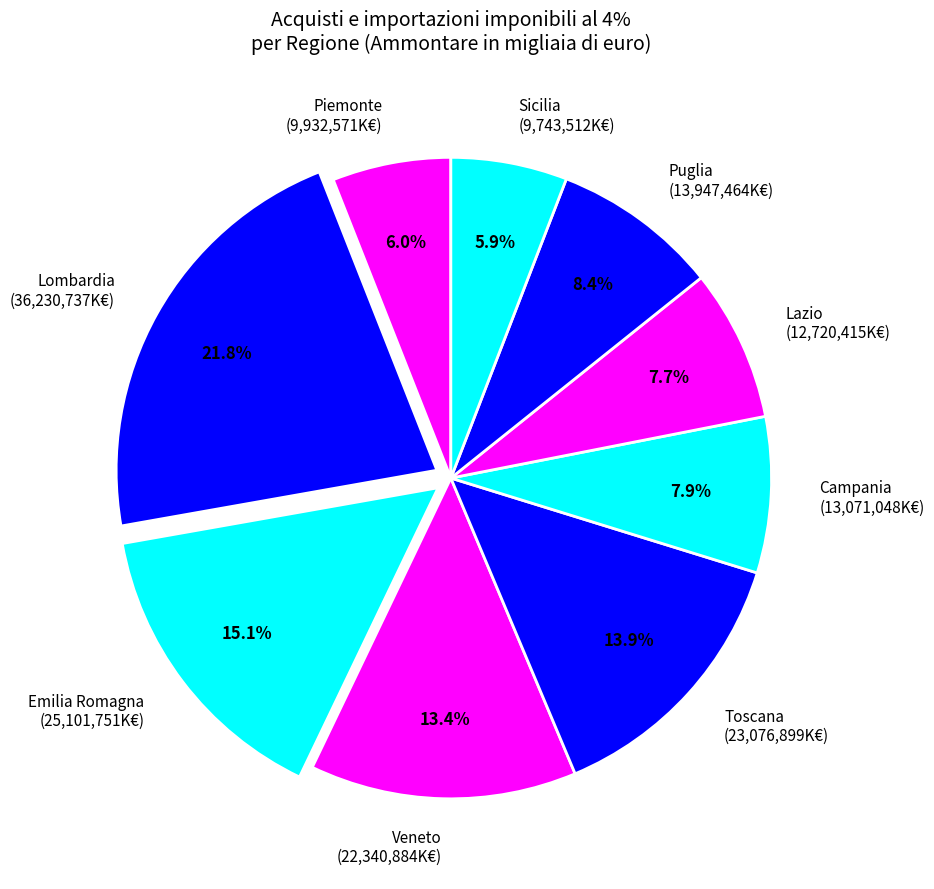

Does any single category account for the majority?

No